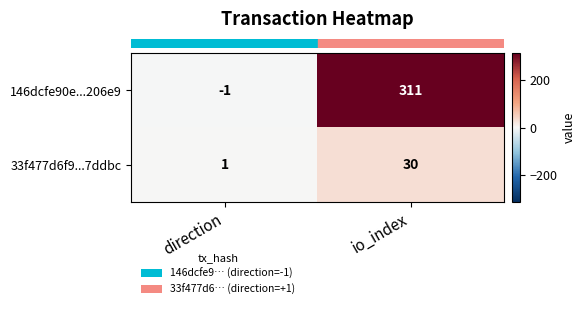

At io_index, list the series in order from largest to smallest.

146dcfe90e...206e9, 33f477d6f9...7ddbc